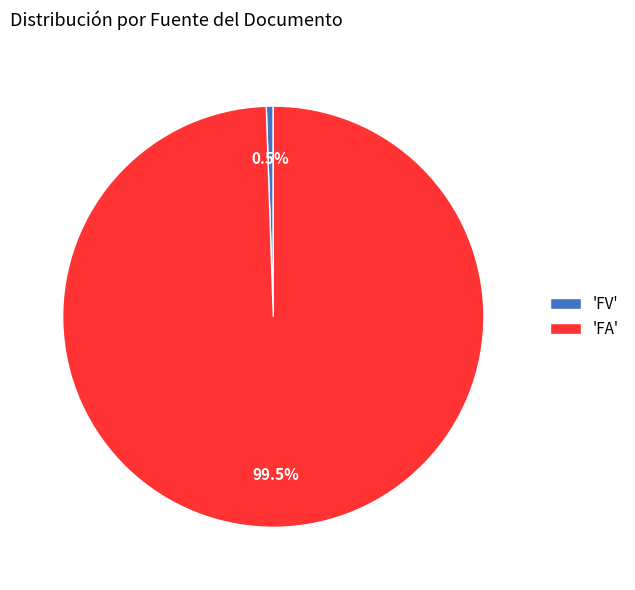

Between 'FA' and 'FV', which is larger?

'FA'